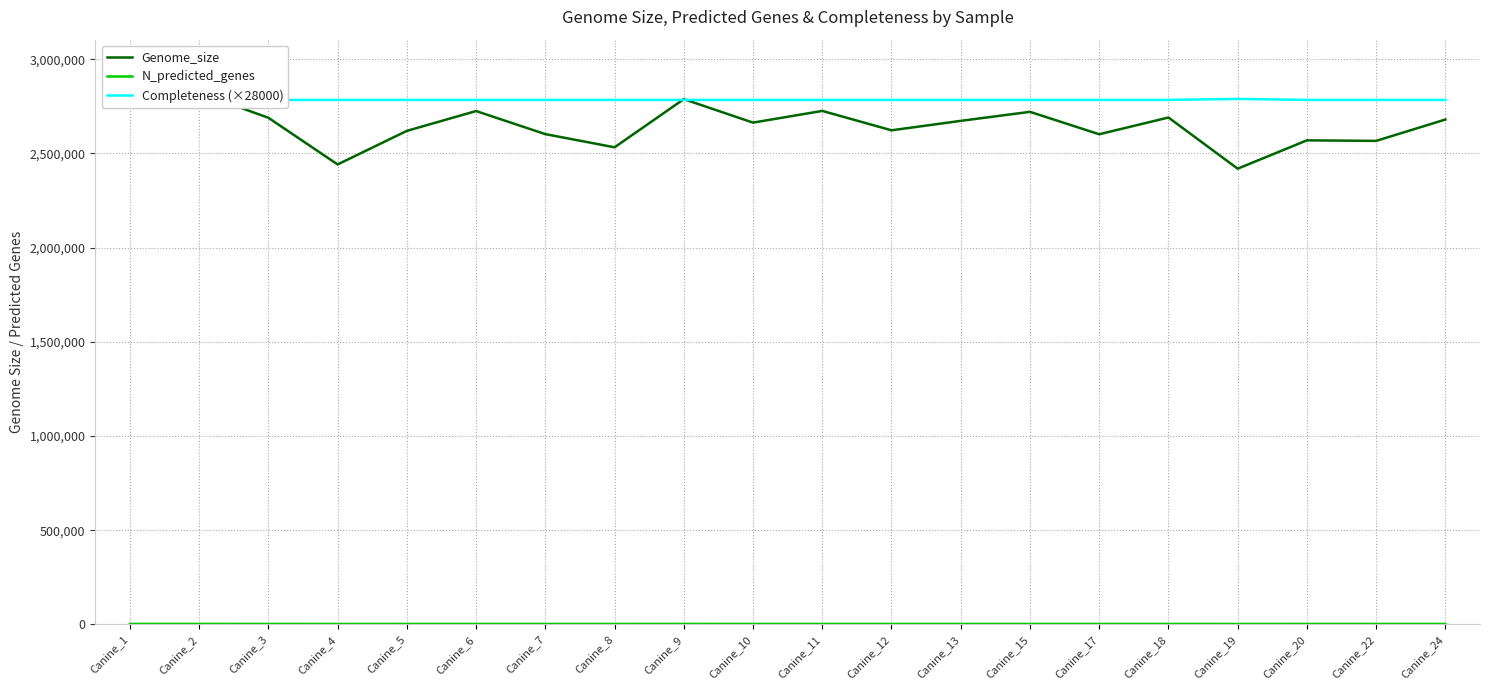

What is the difference between the Completeness (×28000) values at Canine_20 and Canine_19?

5320